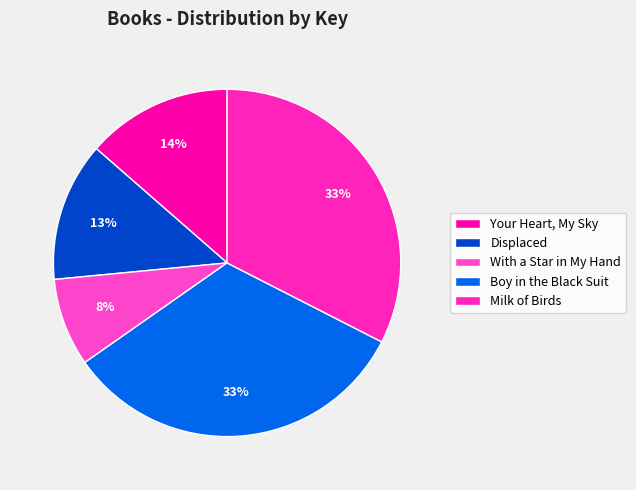

Rank the categories by value from highest to lowest.

Boy in the Black Suit, Milk of Birds, Your Heart, My Sky, Displaced, With a Star in My Hand